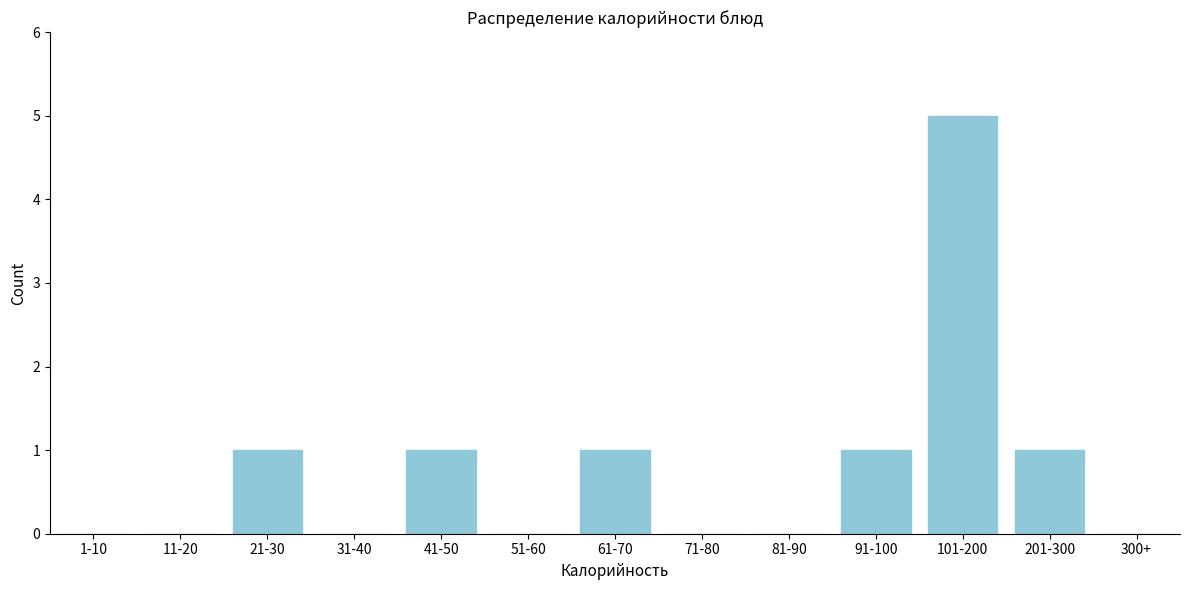

Reading left to right, transcribe all the data shown in this chart.

1-10=0	11-20=0	21-30=1	31-40=0	41-50=1	51-60=0	61-70=1	71-80=0	81-90=0	91-100=1	101-200=5	201-300=1	300+=0